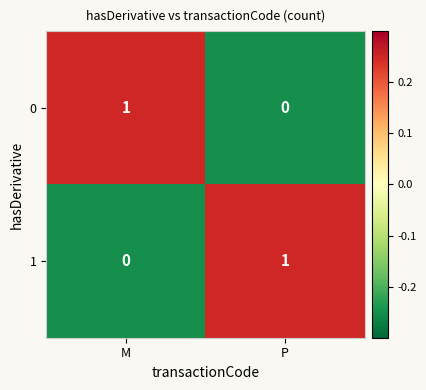

Is the value of 1 at P greater than the value of 0 at P?

Yes